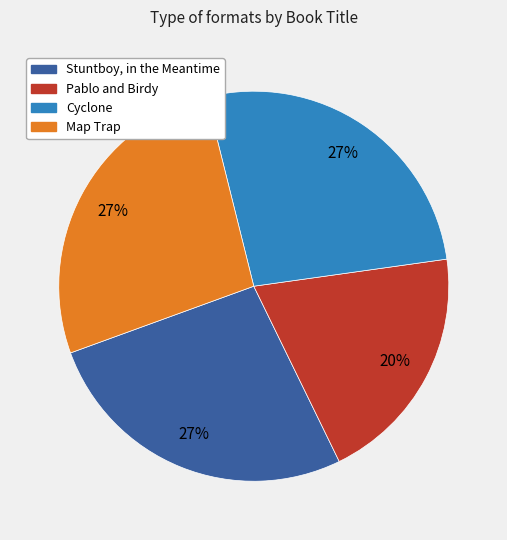

What is the smallest slice in the pie chart?

Pablo and Birdy